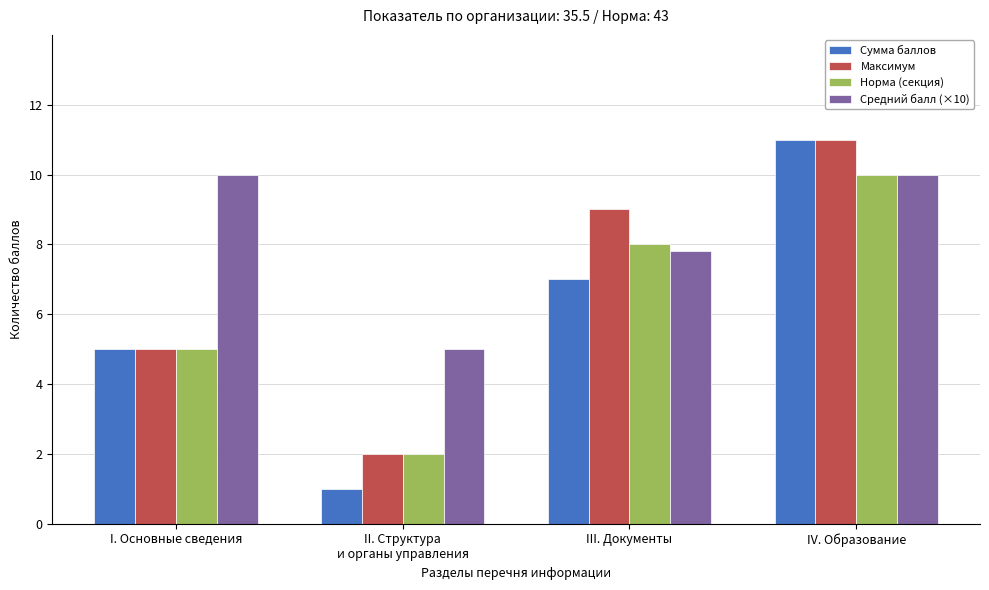

Between III. Документы and IV. Образование, which series saw the biggest shift?

Сумма баллов